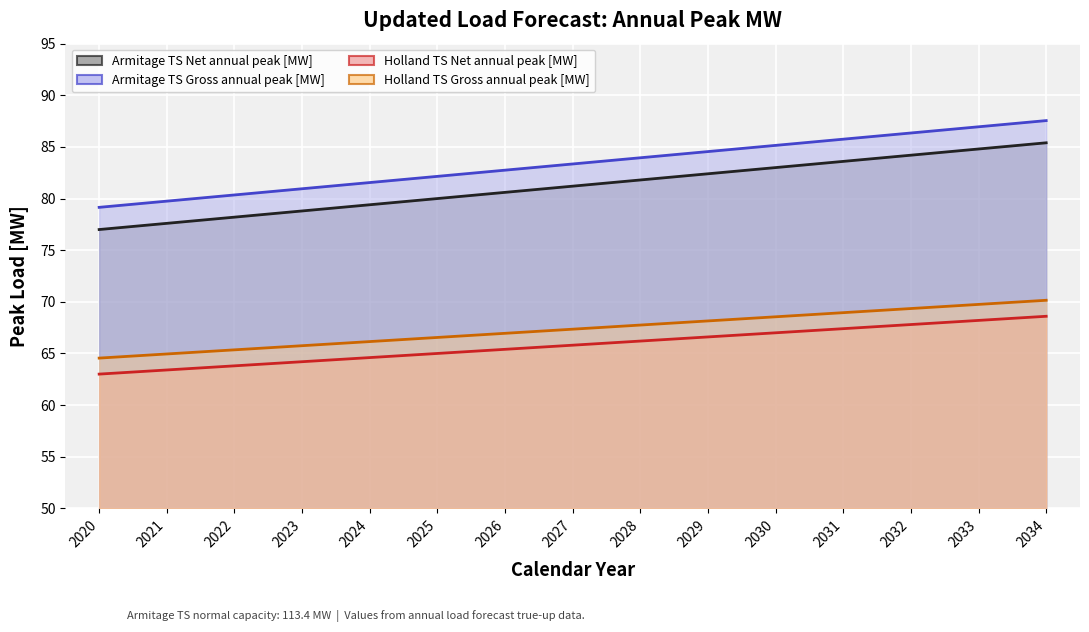

What is the value of the Armitage TS Net annual peak [MW] point at the 8th from the left?

81.2